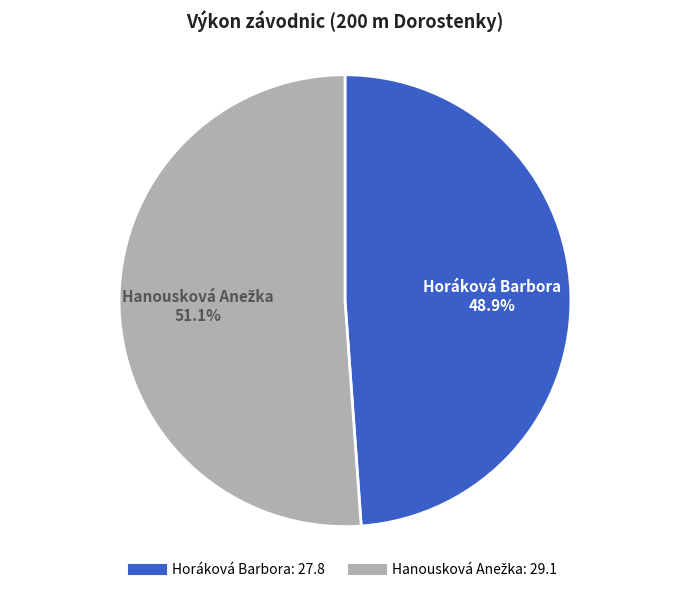

How many slices are in this pie chart?

2